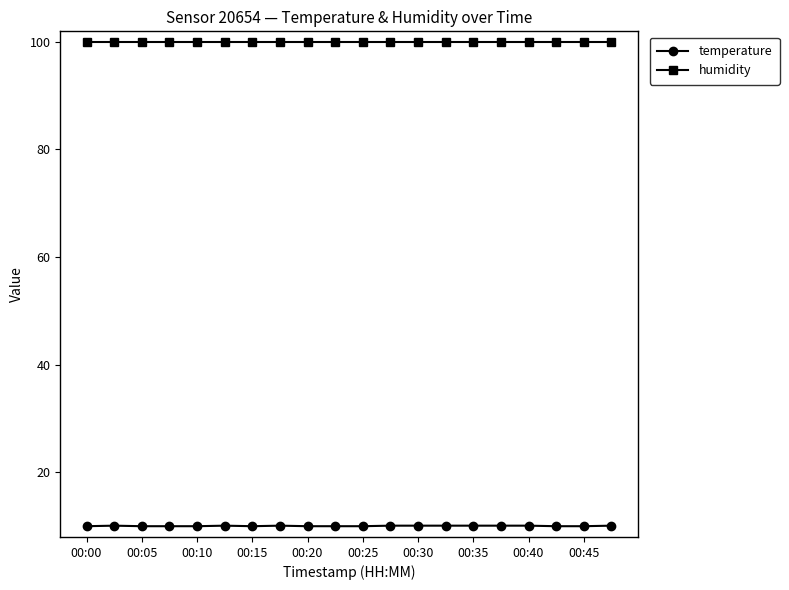

Does the chart have visible grid lines?

No